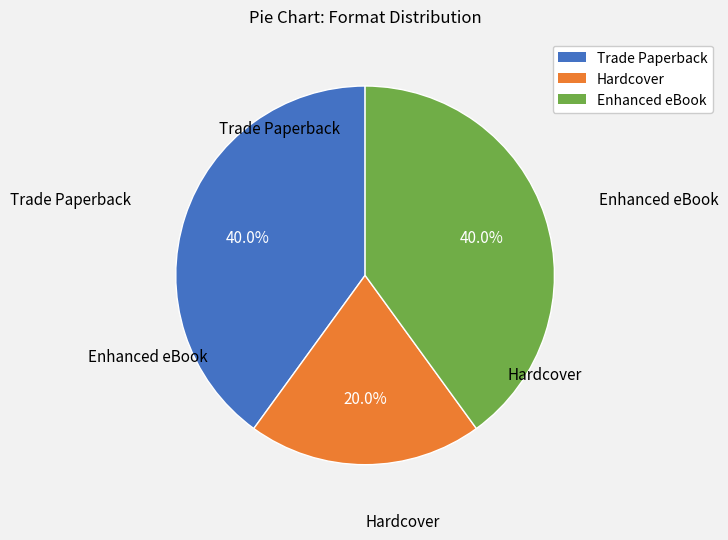

What is the smallest slice in the pie chart?

Hardcover